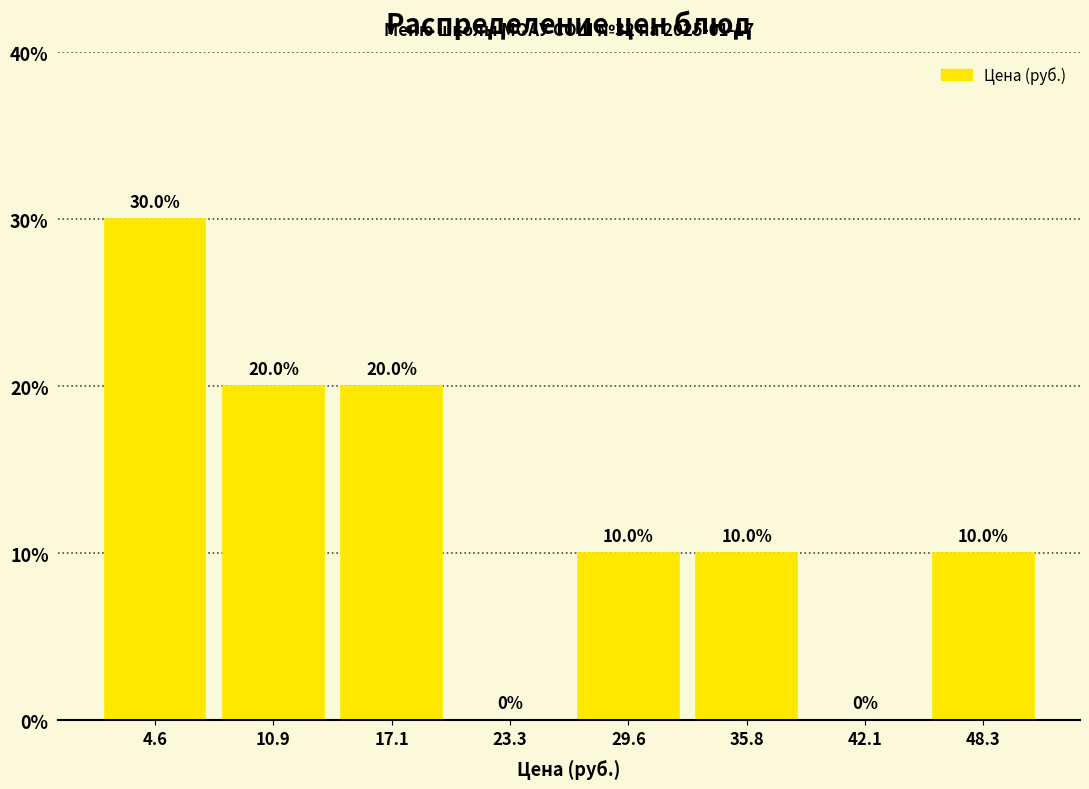

What is the height of the bar covering 8 to 14 on the x-axis? The bar edges are not printed on the chart, so give them approximately, as read against the axis.

20.0